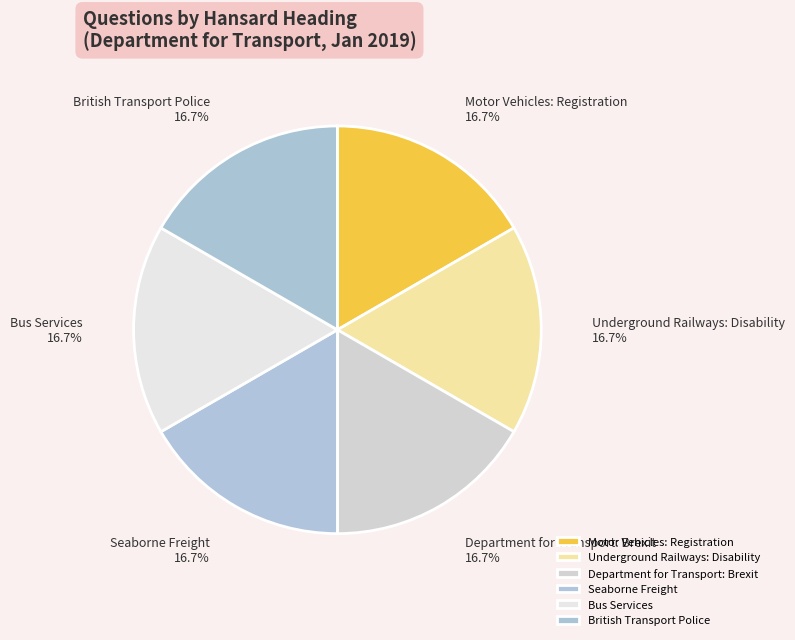

Is it true that Bus Services is 10% of the pie?

False